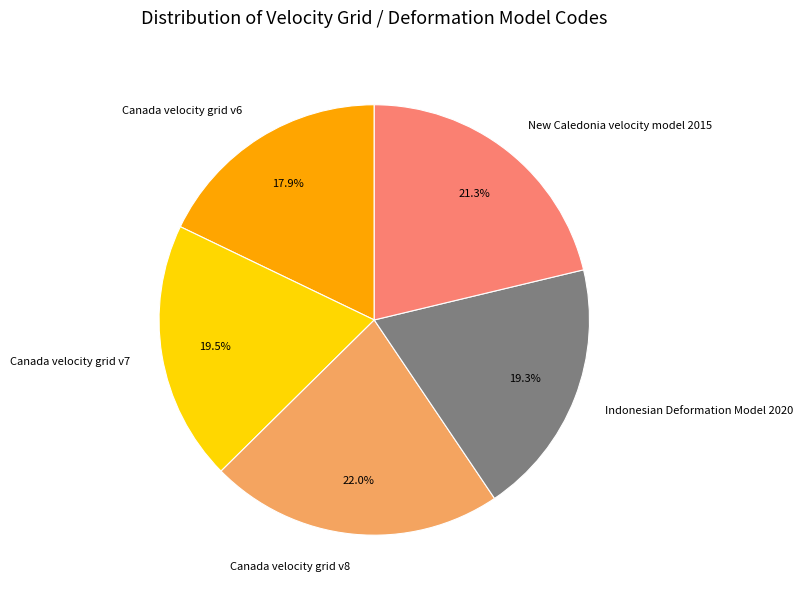

What is the ratio of the value at Canada velocity grid v6 to the value at New Caledonia velocity model 2015?

0.8